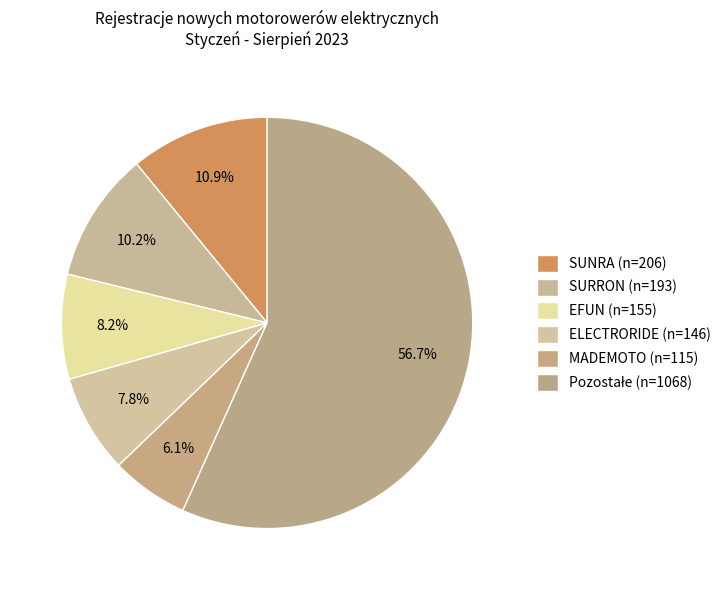

Count the number of slices in the pie.

6